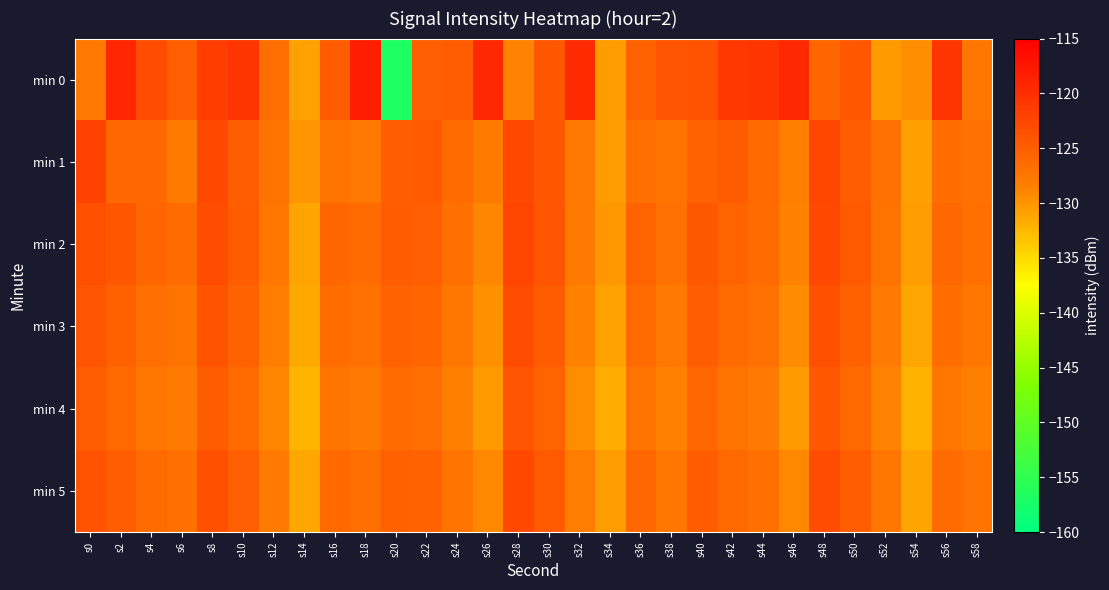

Which series changed the most between s18 and s24?

min 0